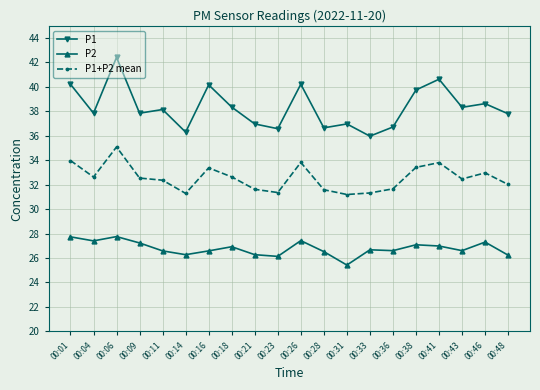

True or false: P1 and P1+P2 mean intersect in this chart.

False